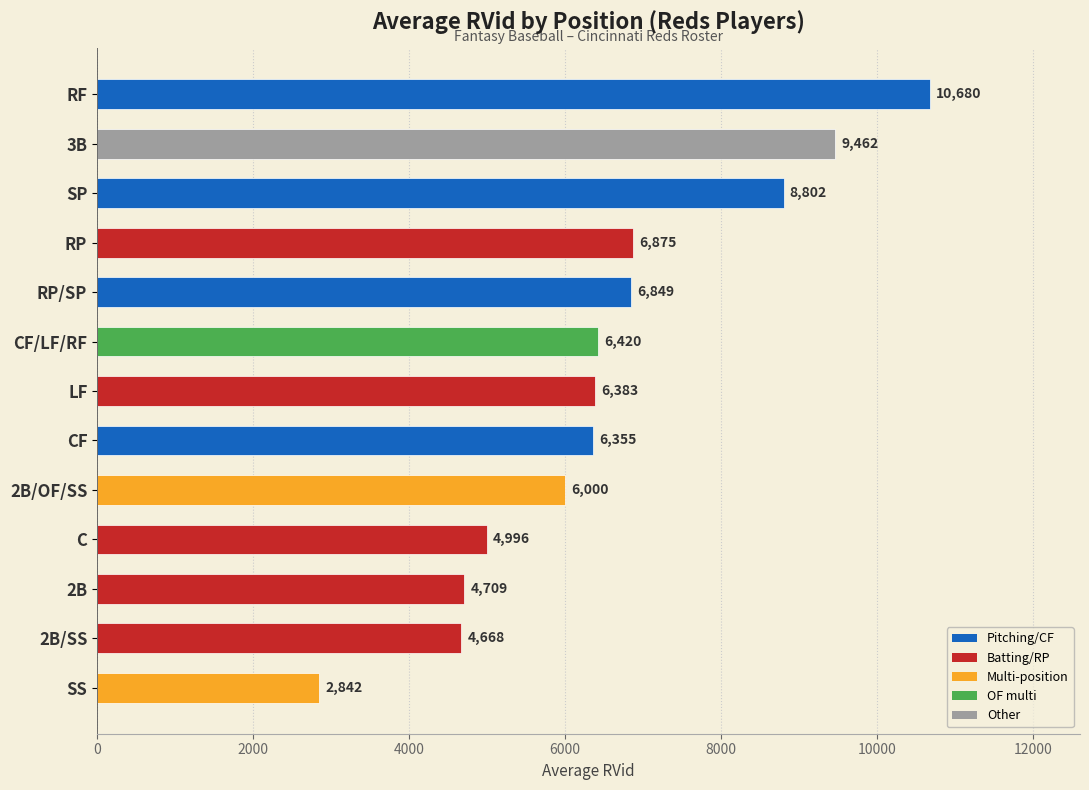

Where is the data nearest to the value 6761?

RP/SP